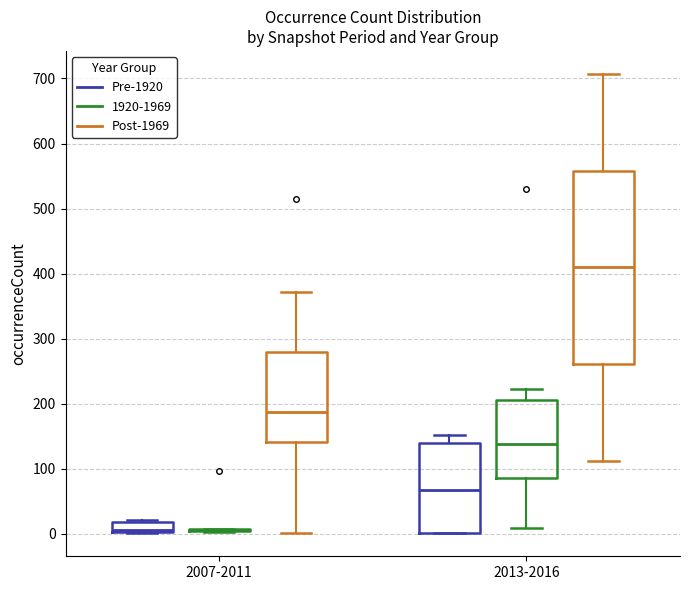

Which box is the tallest, from its lower edge to its upper edge?

2013-2016 (Post-1969)